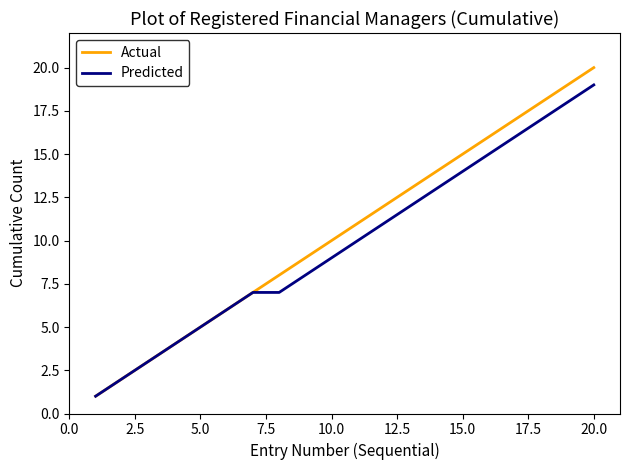

Which series has the largest range (max minus min)?

Actual